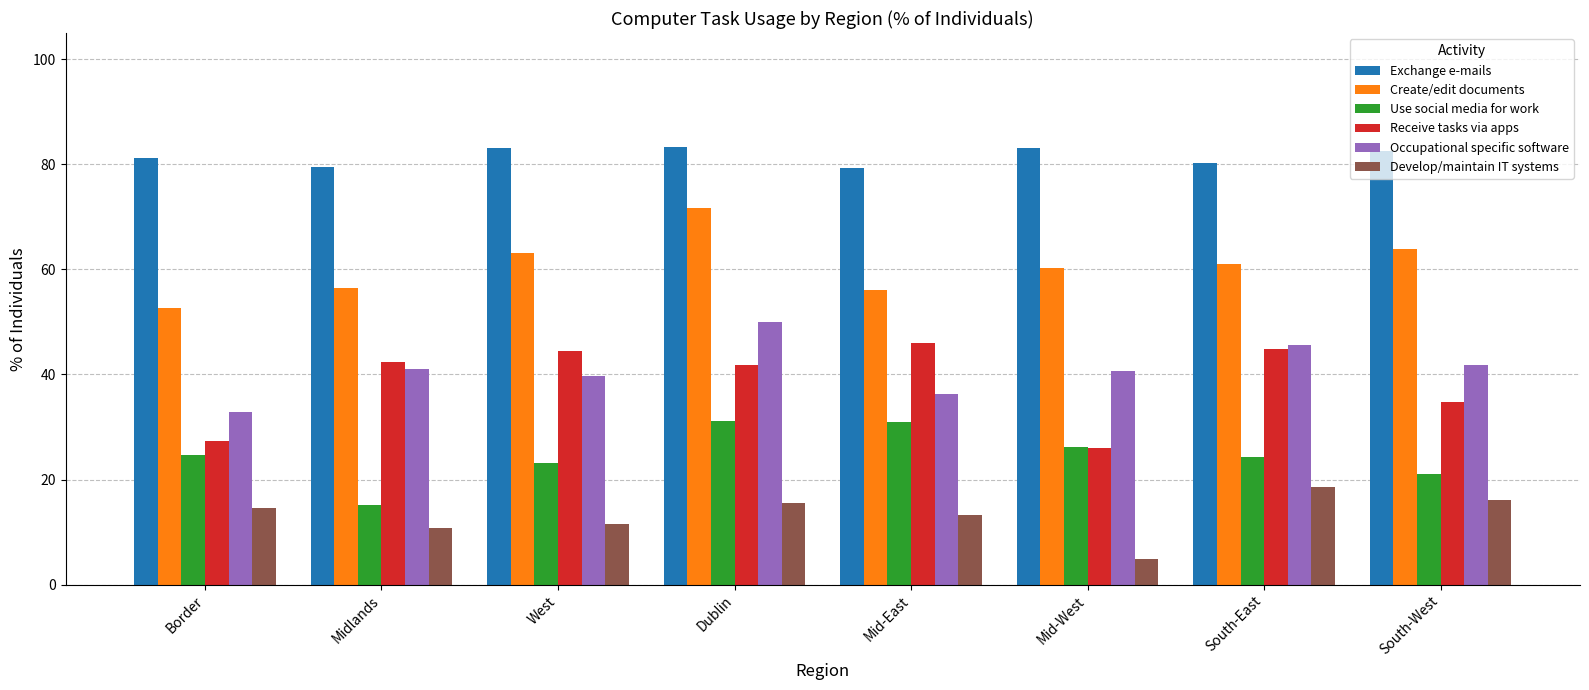

Which series has the largest total across all categories?

Exchange e-mails